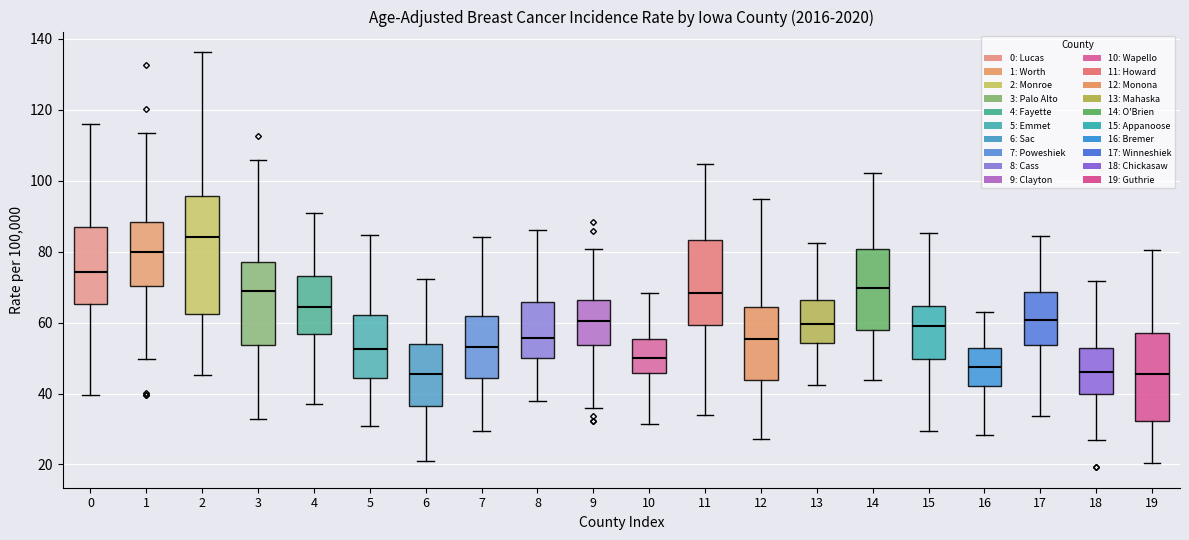

Where is the lower edge of the box at x = 16 on the y-axis? The values are not printed on the chart, so give them approximately, as read against the axis.

42